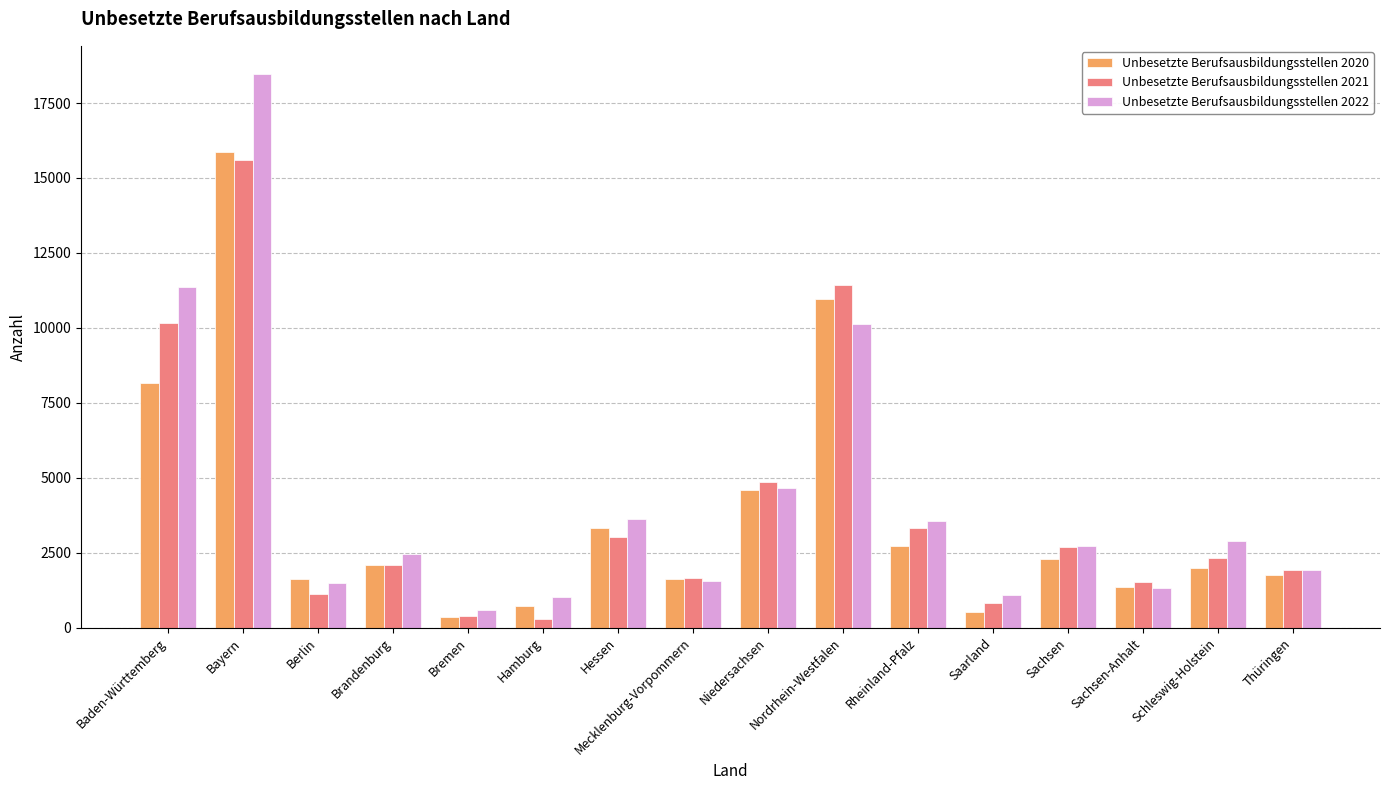

What is the greatest value displayed?

18483